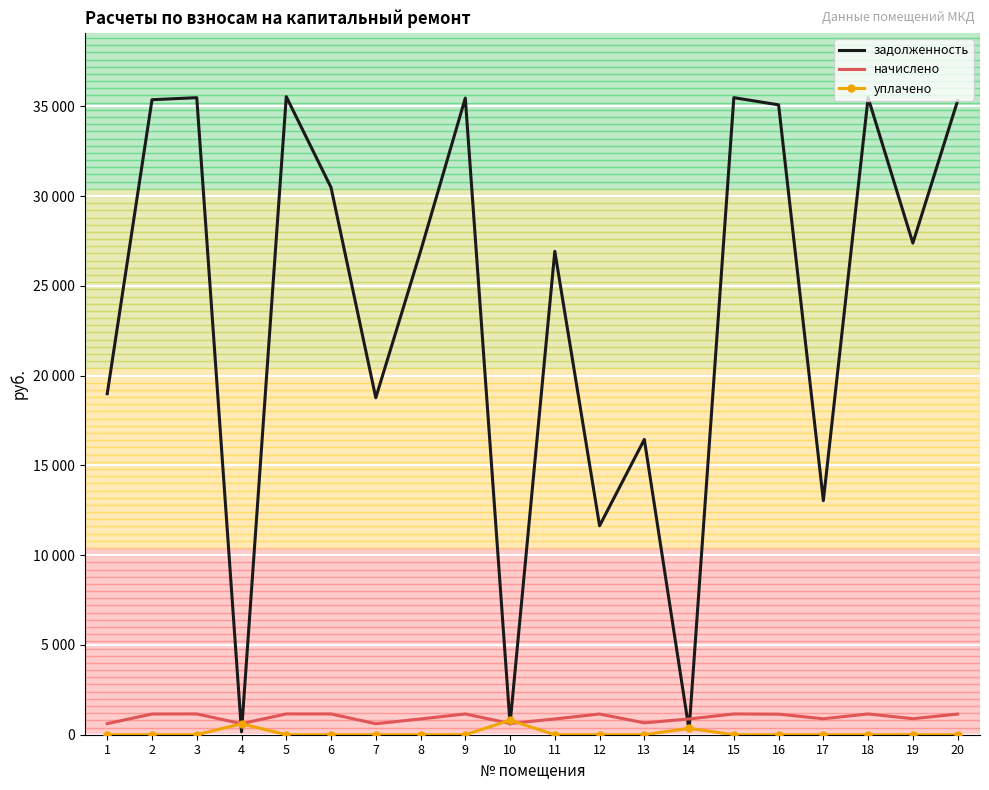

At which category is the sum across all series the highest?

5